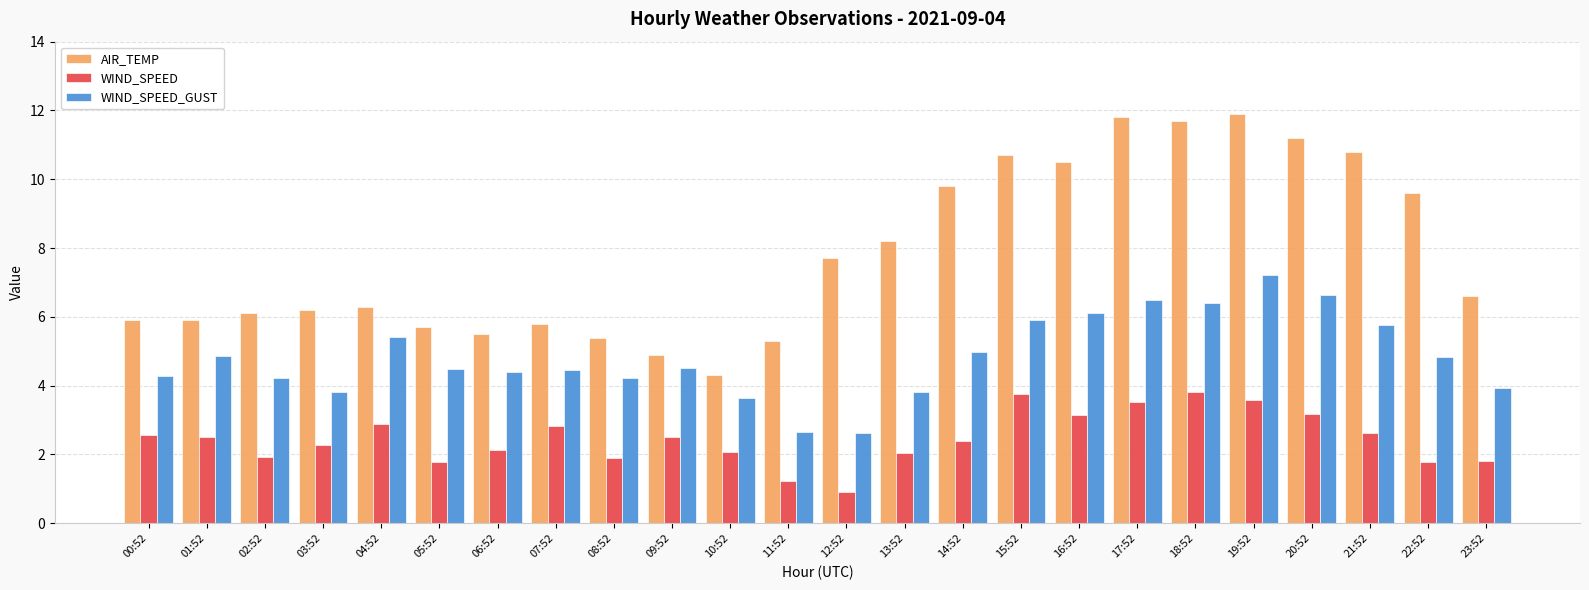

Rank the series by their average value, from highest to lowest.

AIR_TEMP, WIND_SPEED_GUST, WIND_SPEED